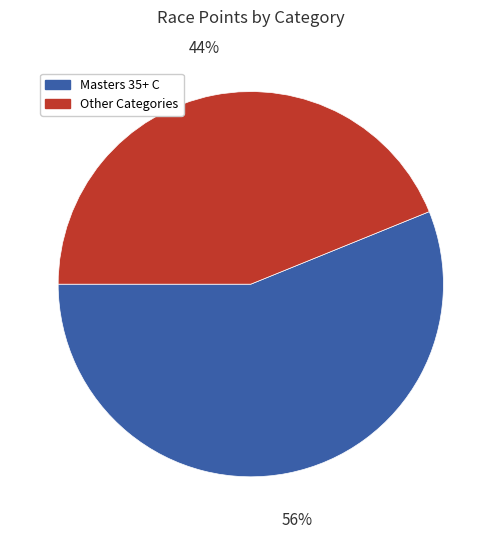

How many segments does this pie chart have?

2